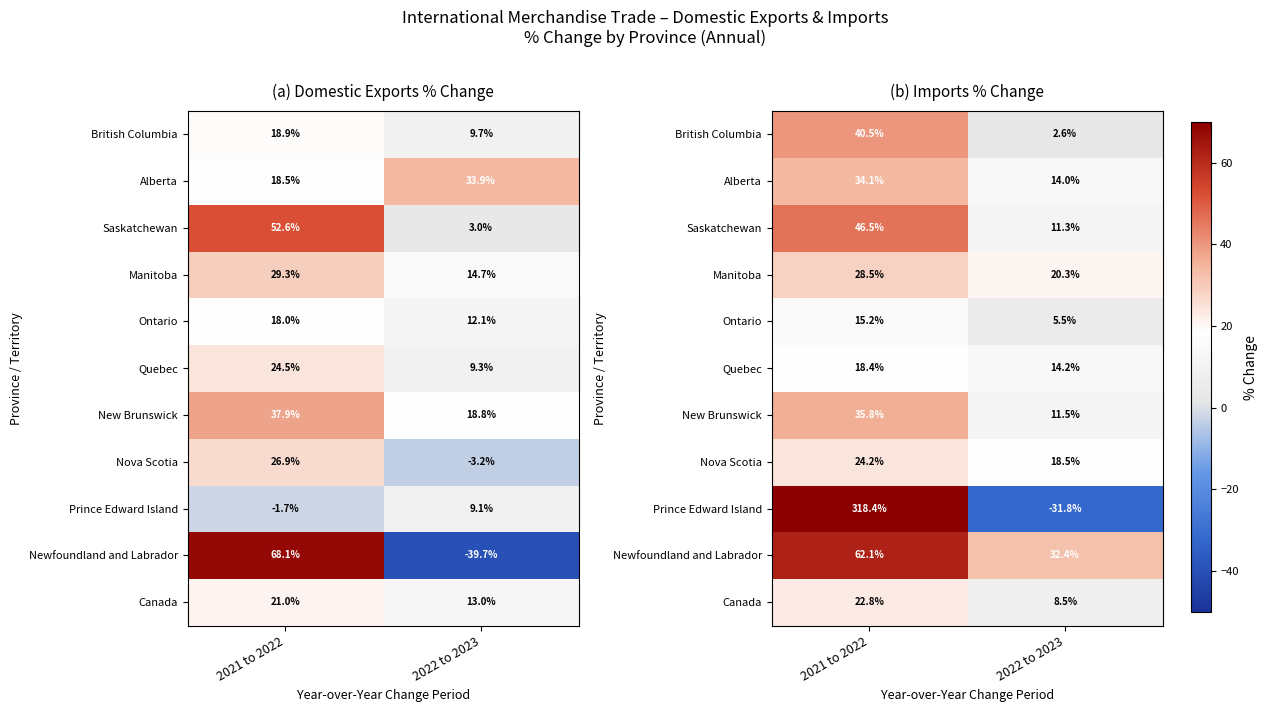

At which label does Newfoundland and Labrador reach its minimum?

2022 to 2023